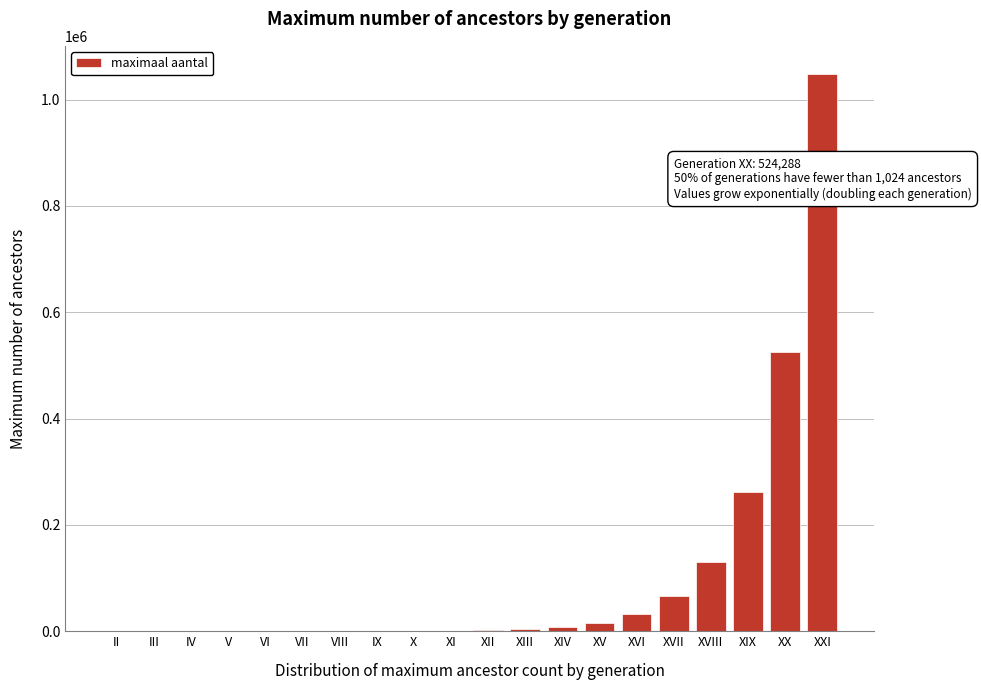

What is the sum of all values?

2097150